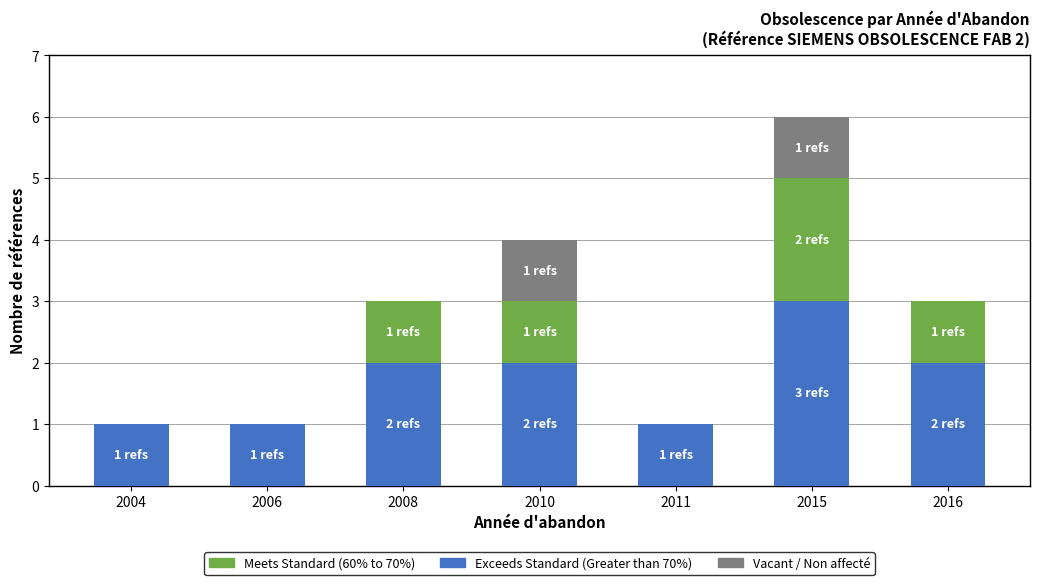

At which category is the sum across all series the highest?

2015